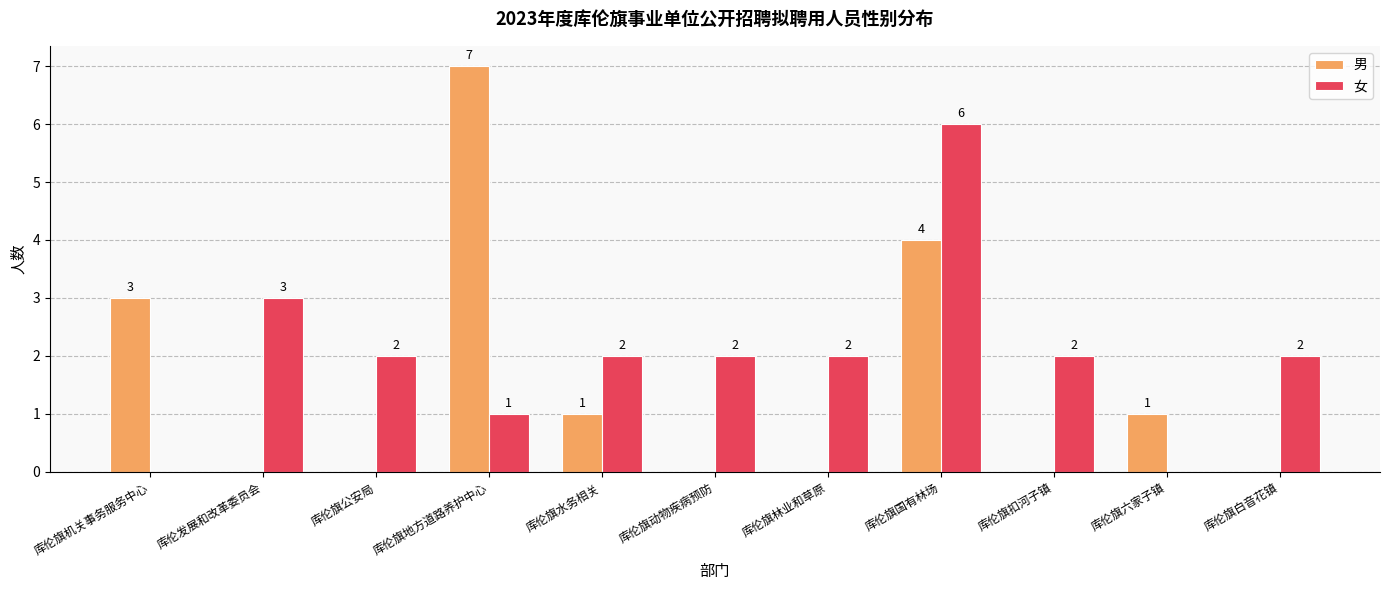

True or false: 男 has a value of 0 at 库伦旗公安局.

True